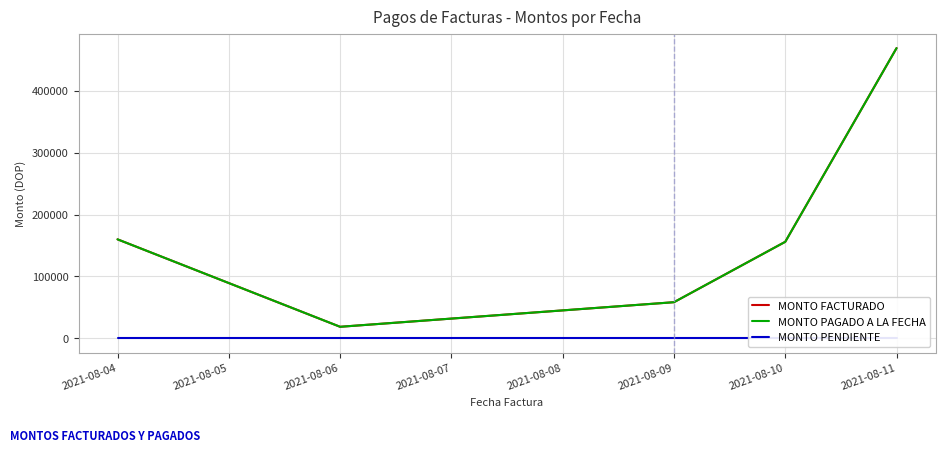

Is the value of MONTO FACTURADO at 2021-08-11 greater than the value of MONTO PAGADO A LA FECHA at 2021-08-09?

Yes